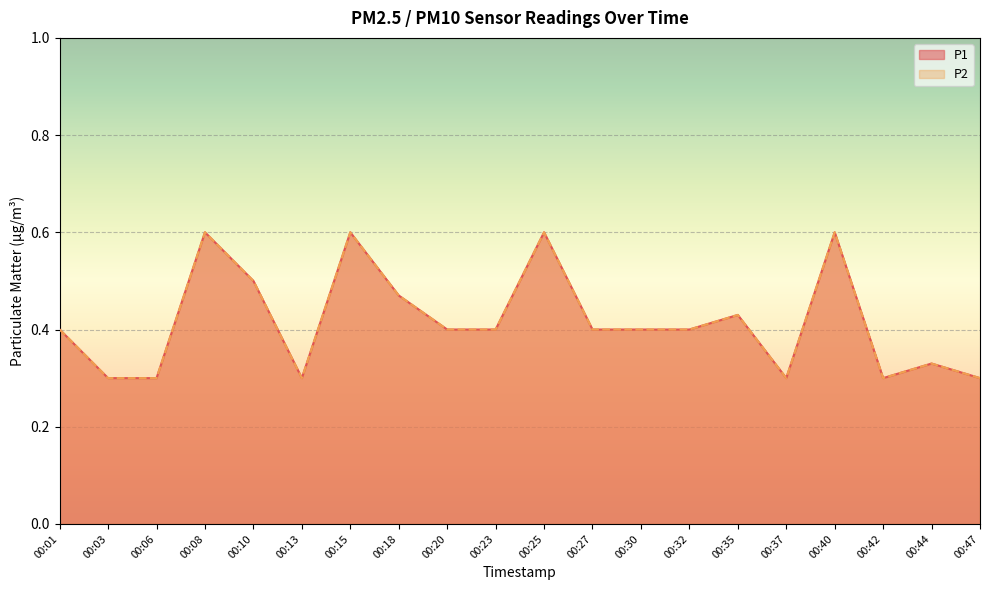

Which label corresponds to the smallest value in the chart?

00:03